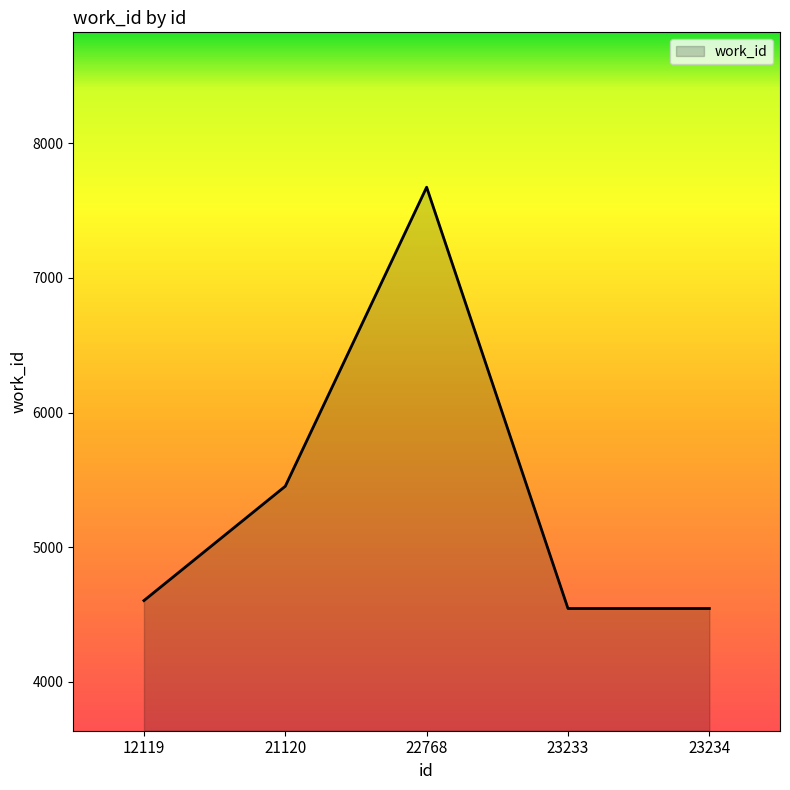

Reading left to right, transcribe all the data shown in this chart.

4602	5452	7675	4543	4543